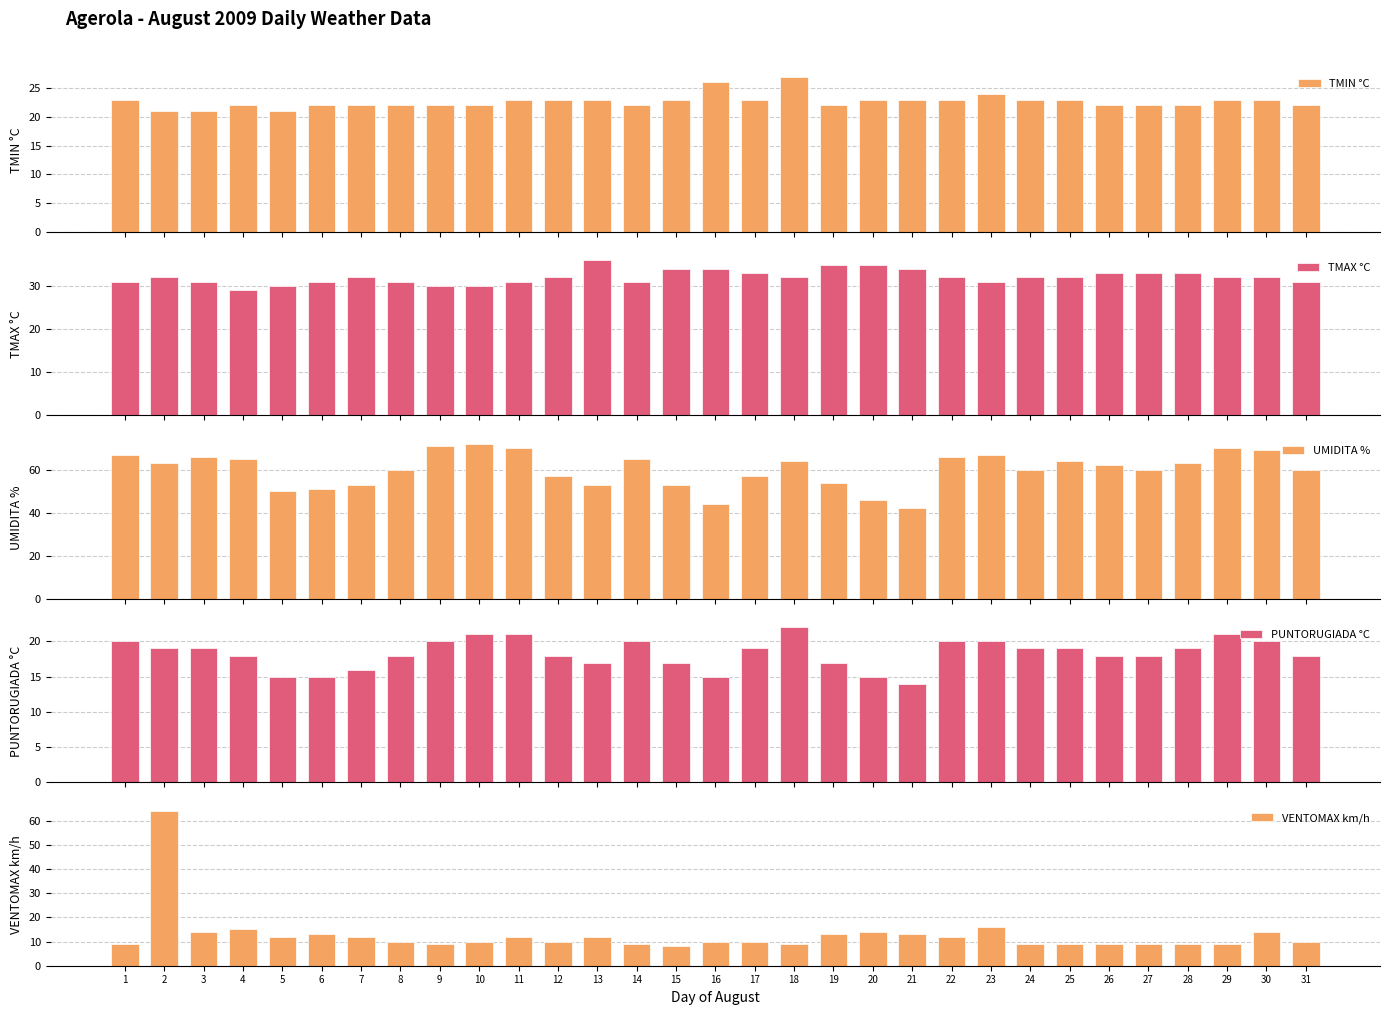

At which category is the sum across all series the highest?

2